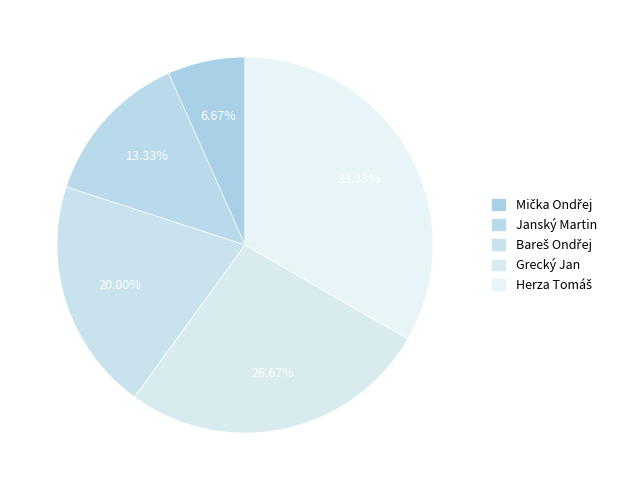

Count the number of slices in the pie.

5